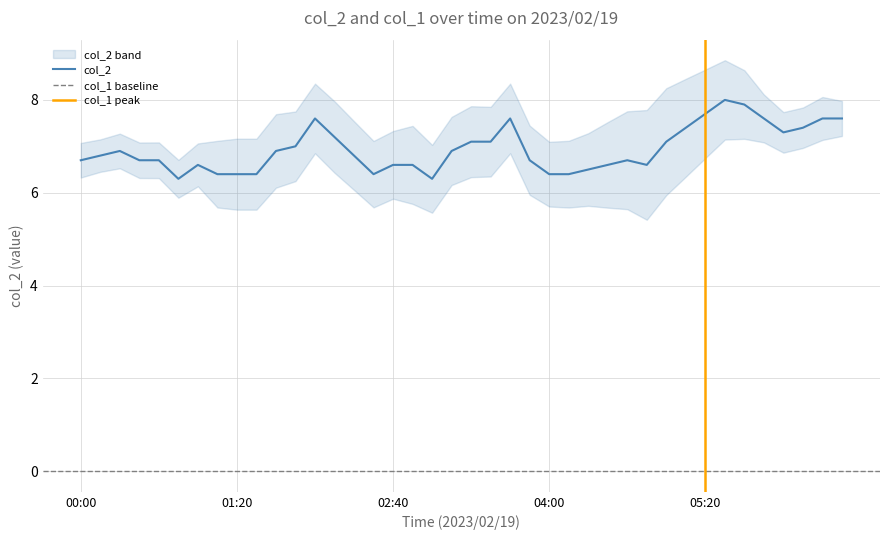

What is the approximate value at 2023/02/19 03:50?

6.7